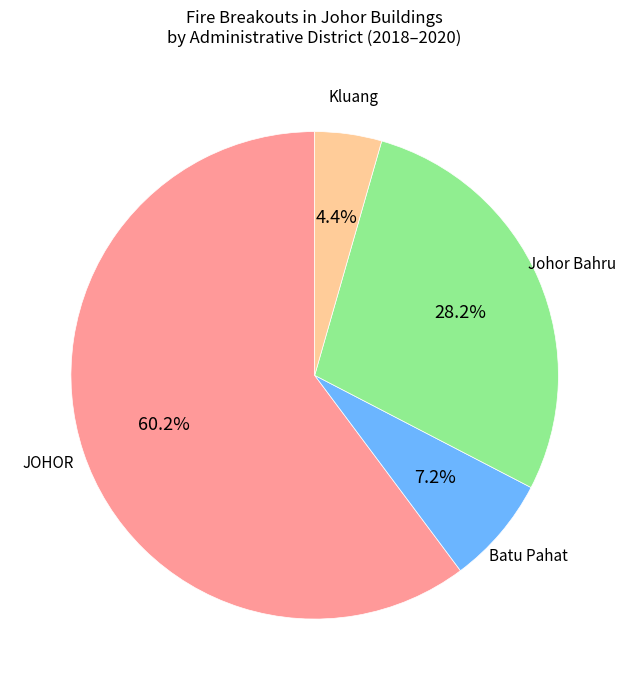

Count the number of slices in the pie.

4